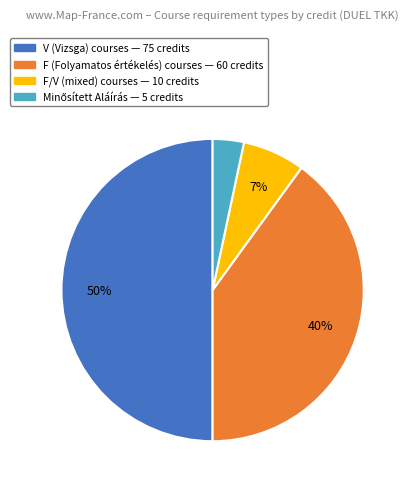

To the nearest percent, what is the average slice percentage?

25%